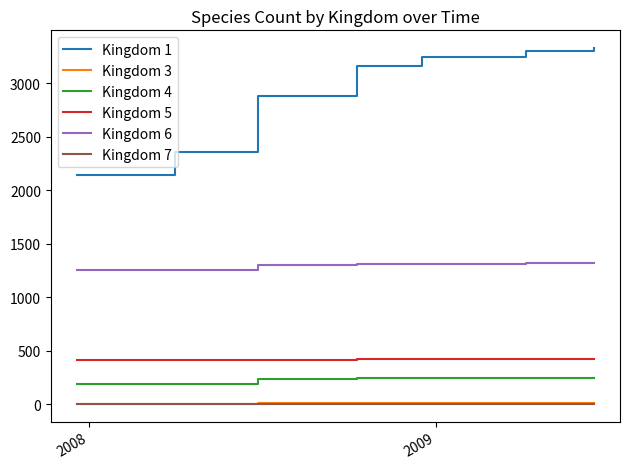

How many series are shown in this chart?

6